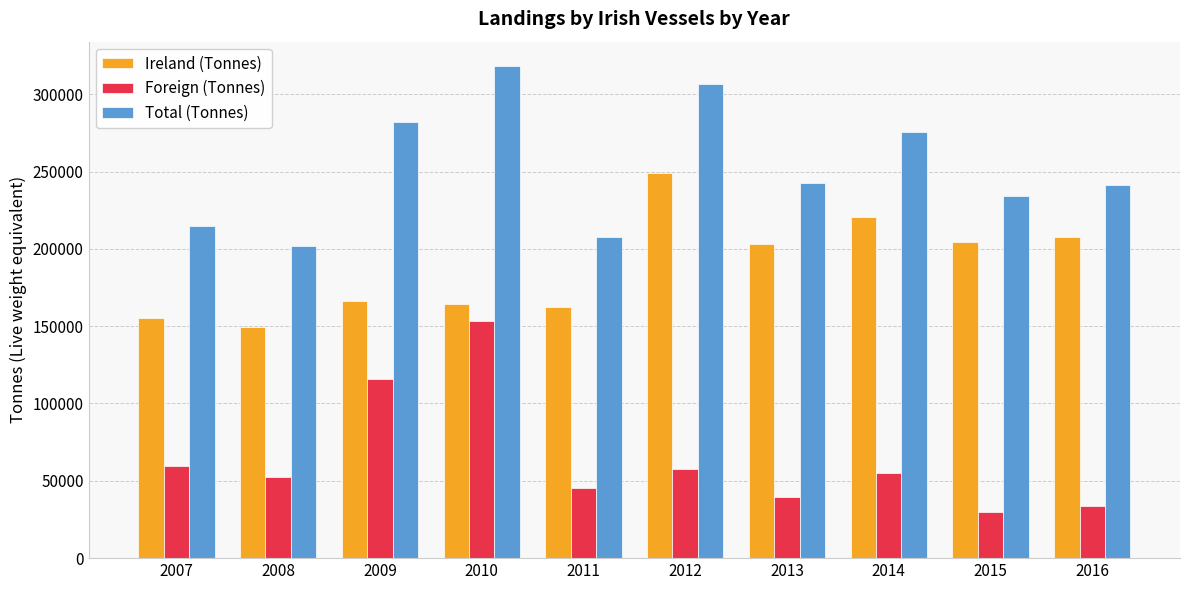

What is the smallest value displayed?

29834